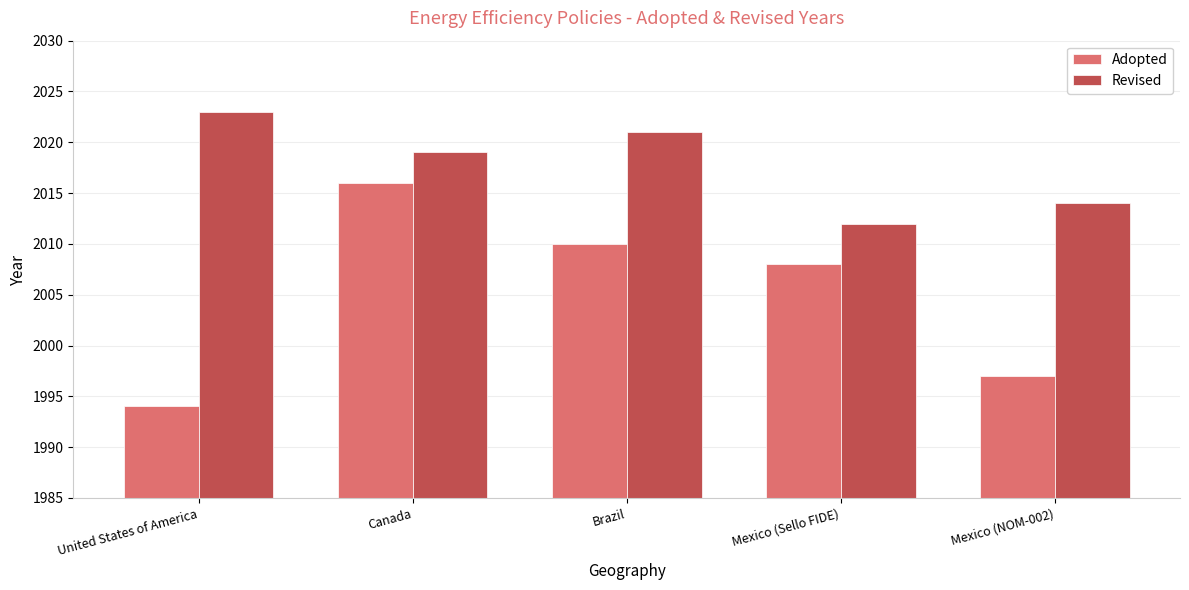

The value of Adopted at Mexico (NOM-002) is 1997. True or false?

True